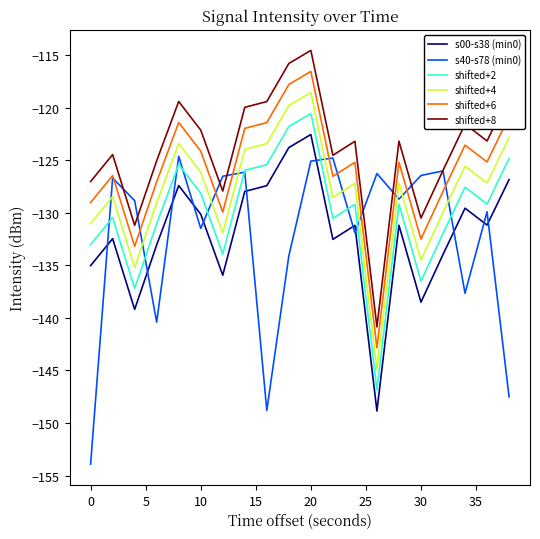

True or false: shifted+4 and shifted+8 cross at least once.

False